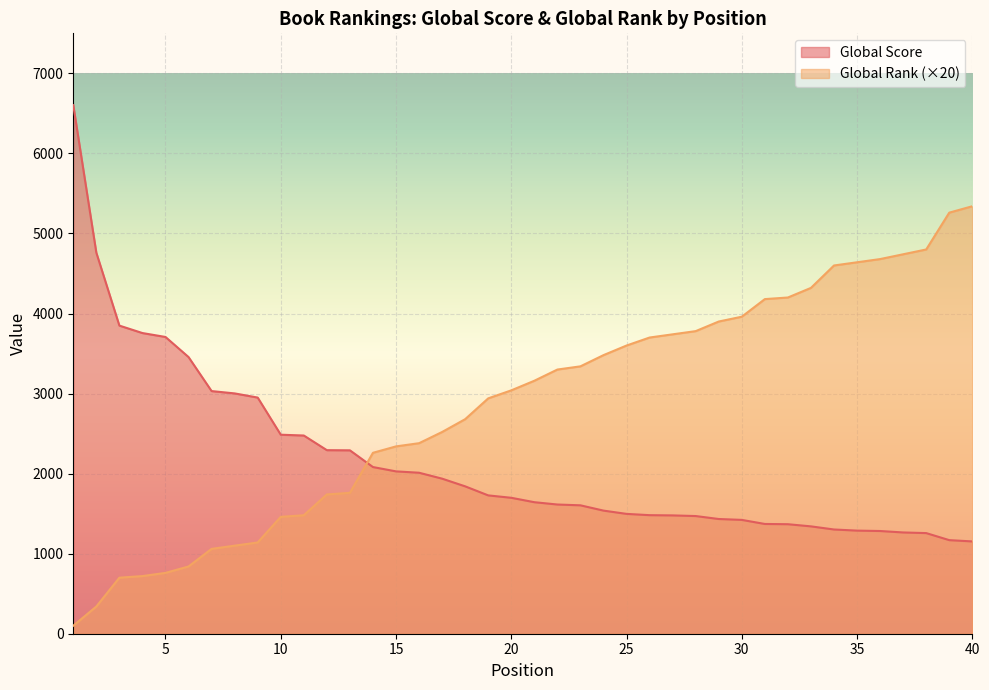

Between 7 and 39, which series saw the biggest shift?

Global Rank